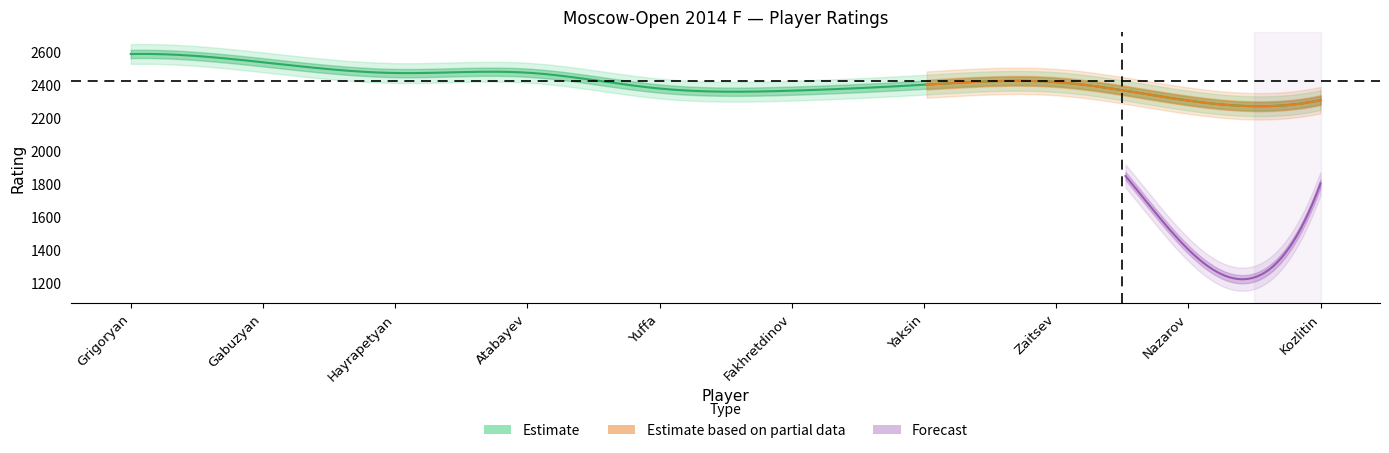

What is the maximum value shown in the chart?

2584.0